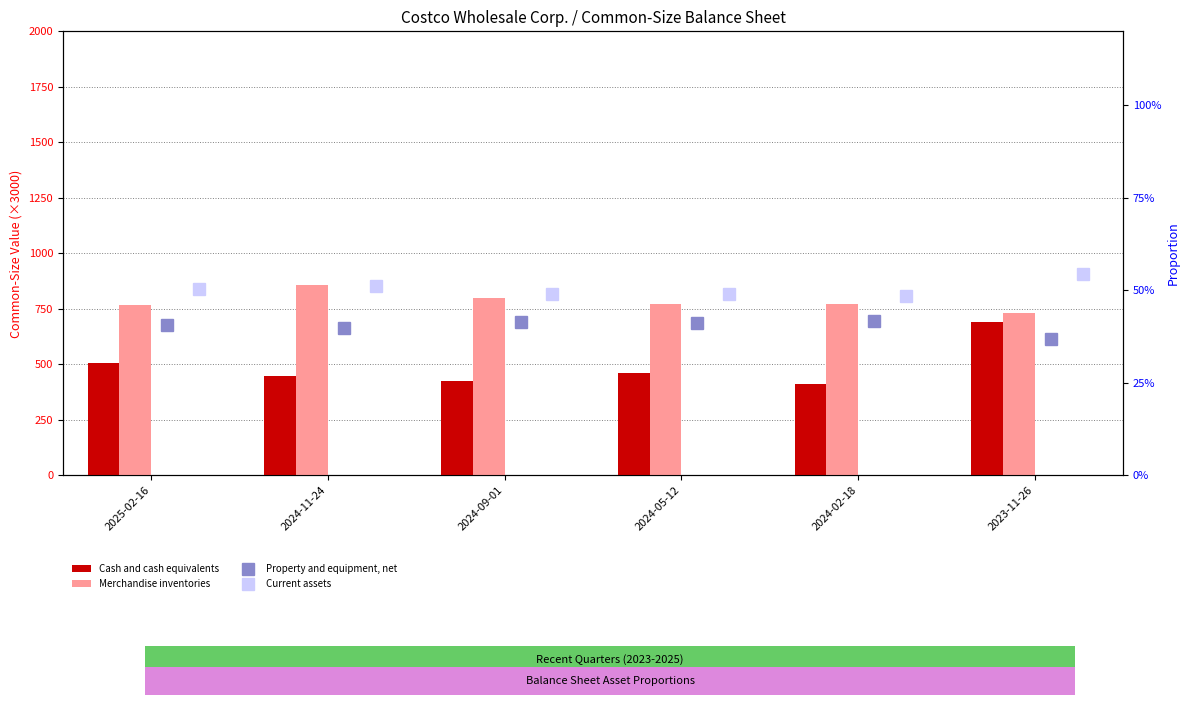

Count the number of categories in the chart.

6